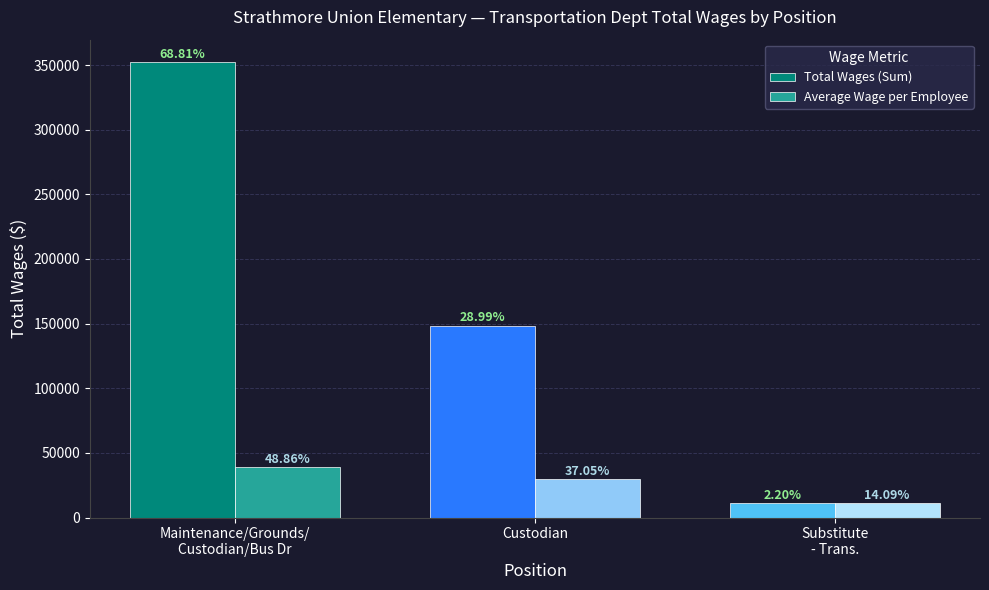

How many groups of bars are there?

3